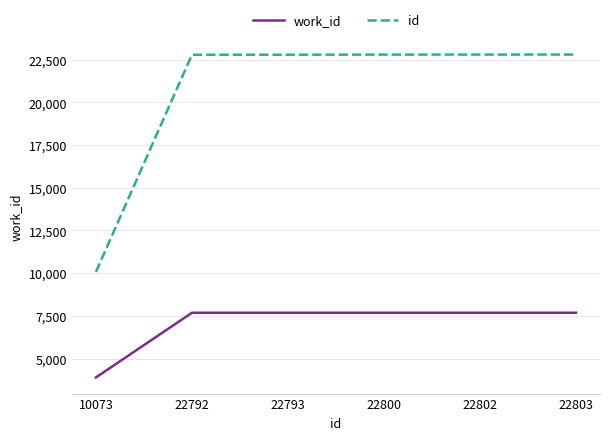

Rank the series by their average value, from highest to lowest.

id, work_id